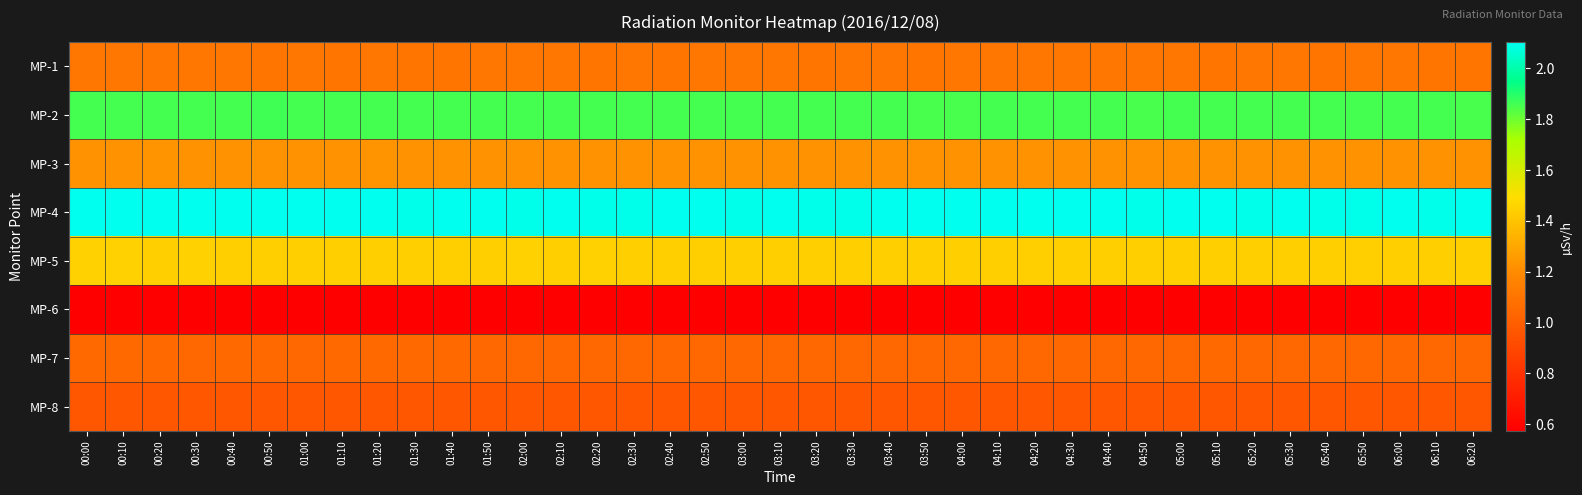

Which series has the largest range (max minus min)?

MP-4